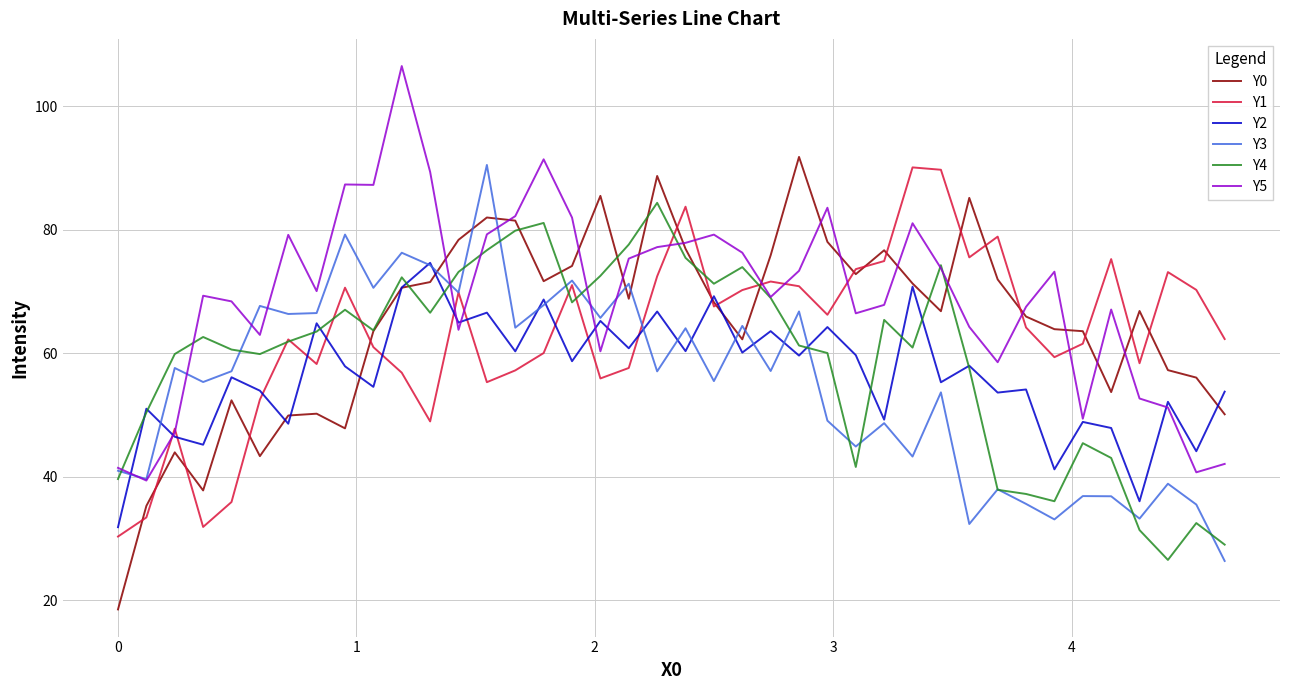

What is the minimum value for Y2?

31.8